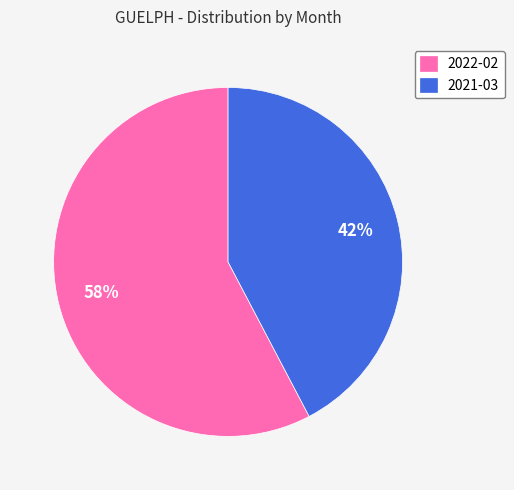

Approximately how many times larger is the value at 2021-03 compared to 2022-02?

0.7